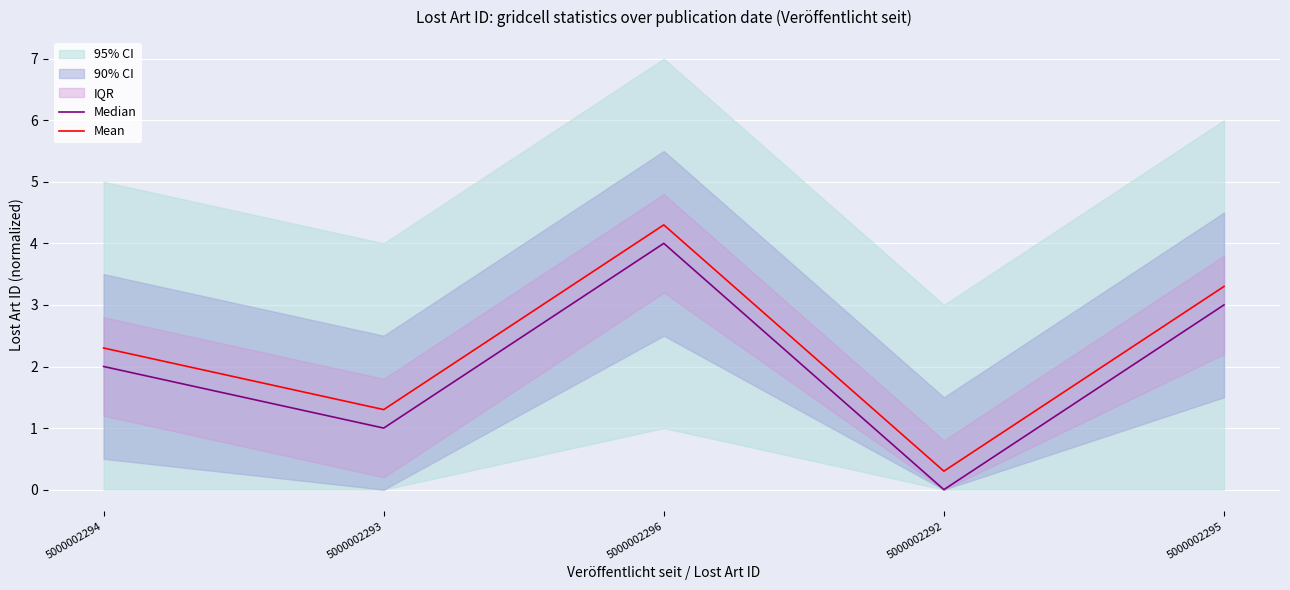

Where does the Mean series first go above 2?

5000002294